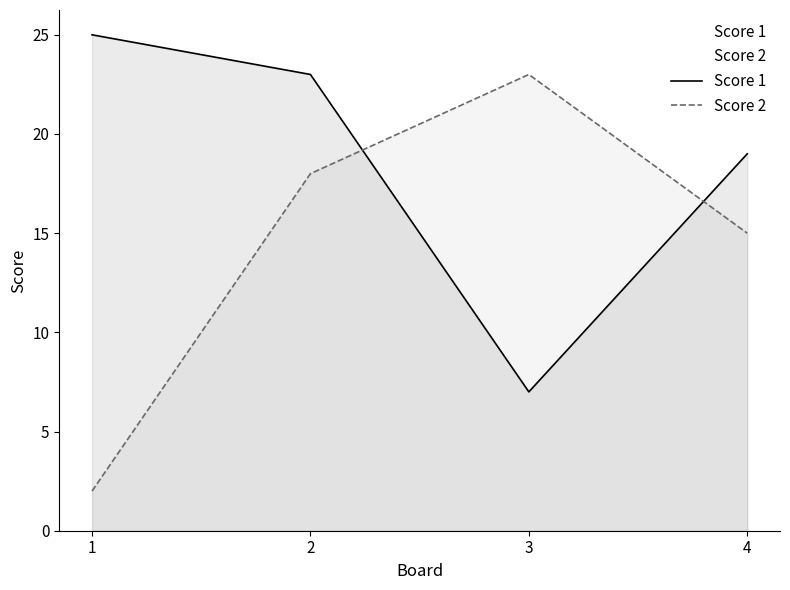

Between which two adjacent categories do Score 2 and Score 1 first intersect?

2 and 3